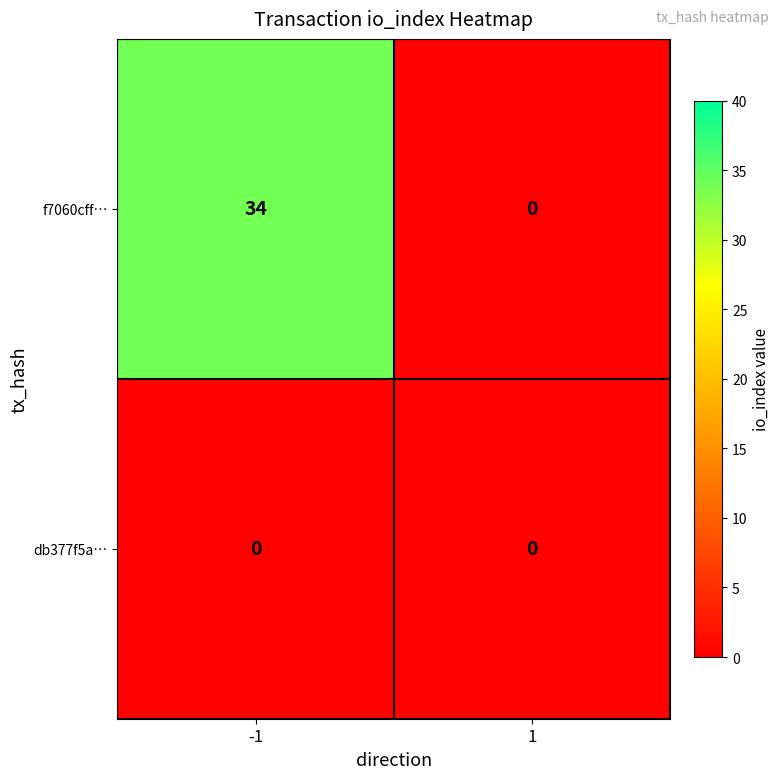

Between -1 and 1, which series saw the biggest shift?

f7060cff…